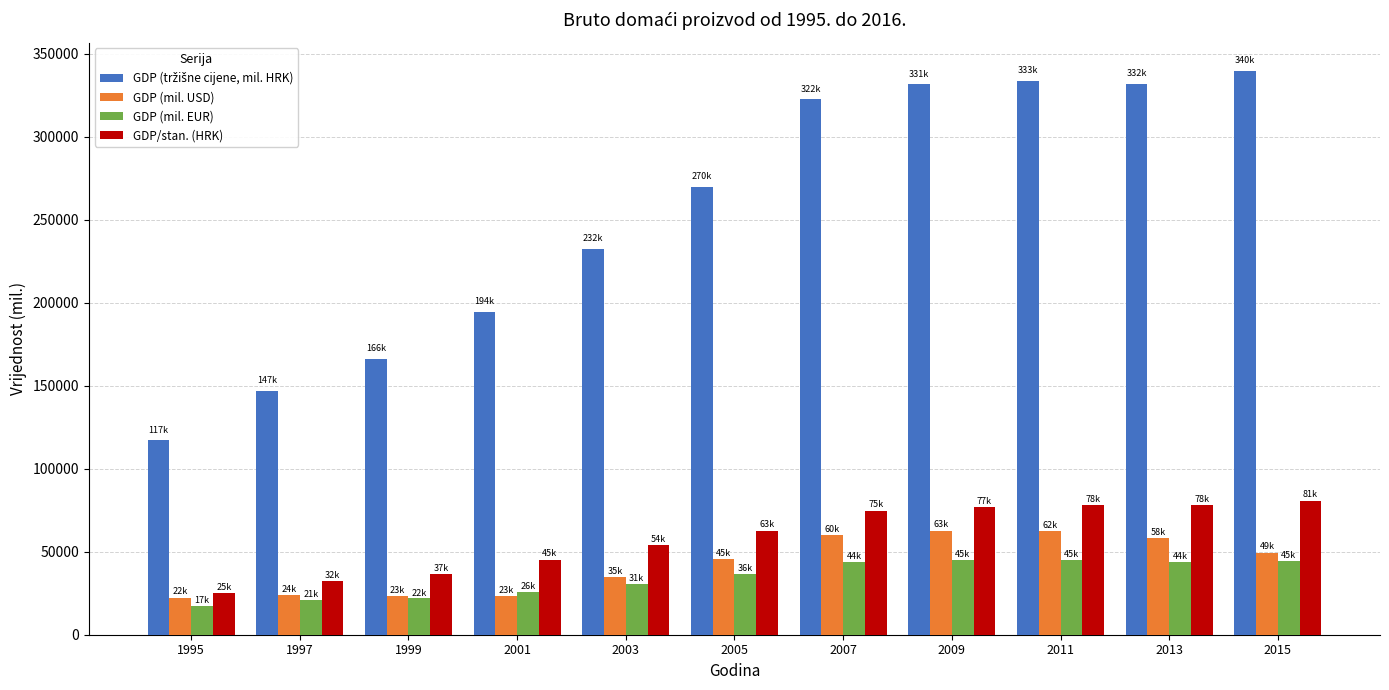

What is the spread (max minus min) of values at 2001?

170974.6